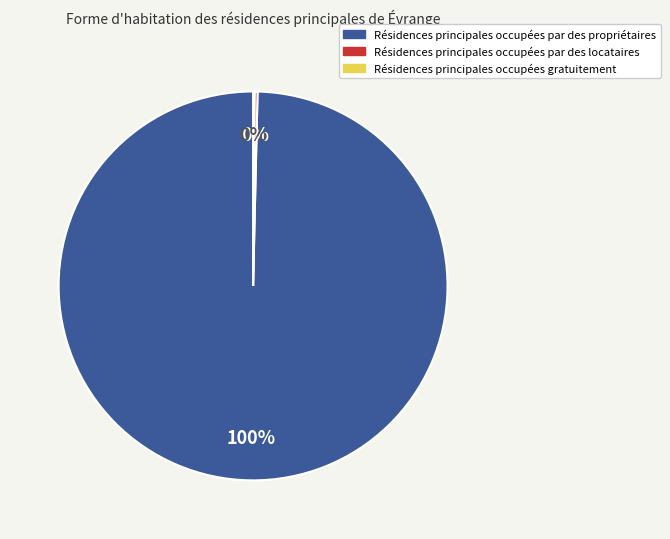

What is the largest slice in the pie chart?

Résidences principales occupées par des propriétaires